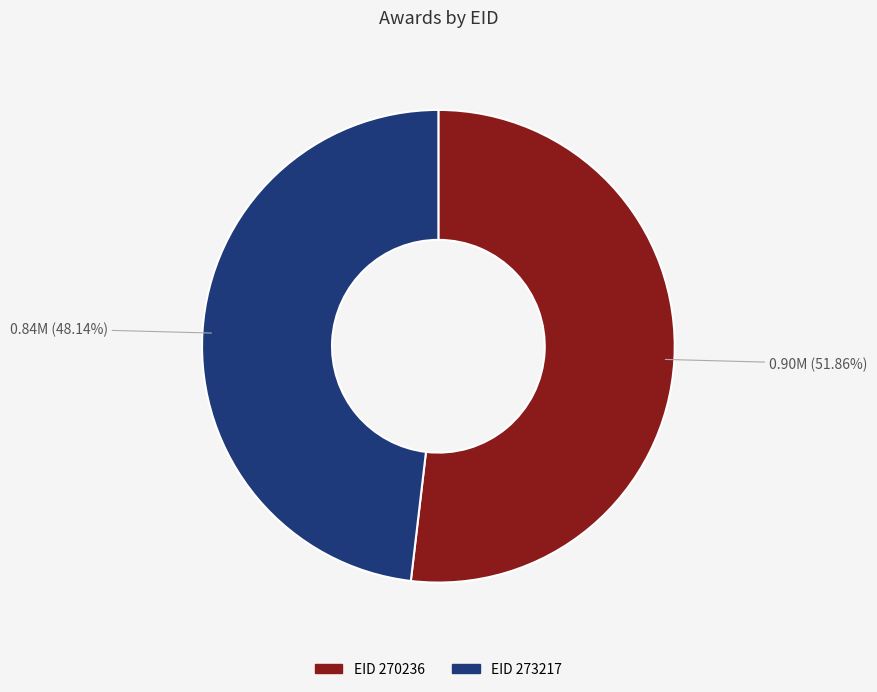

Is there any slice that represents more than half of the pie?

Yes